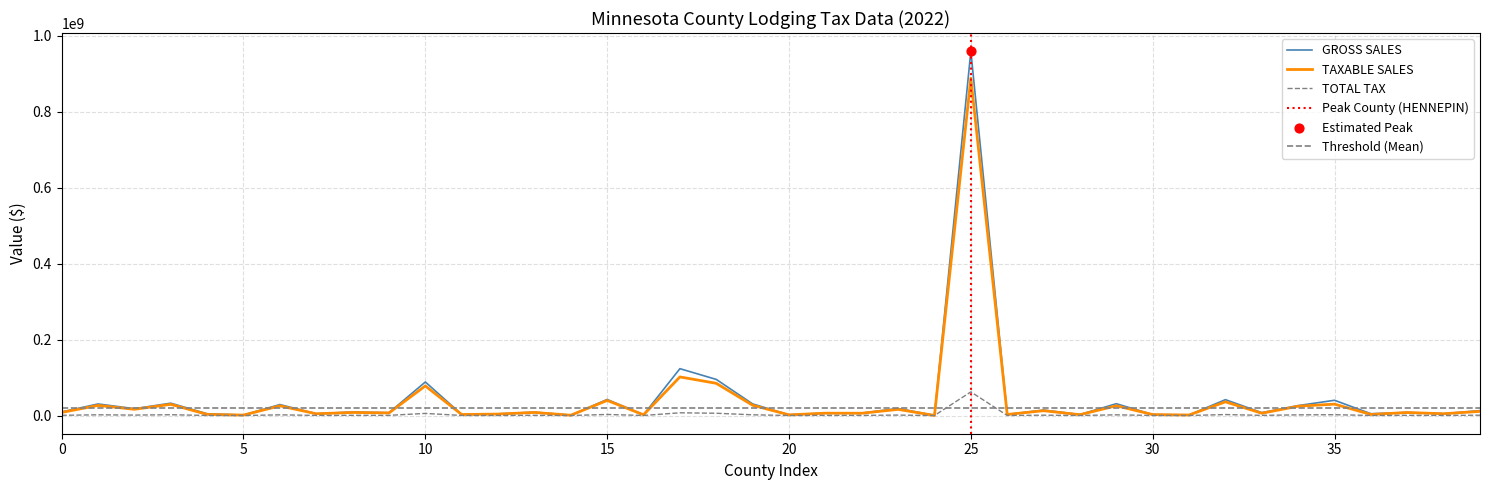

Which series reaches the maximum Y coordinate?

GROSS SALES